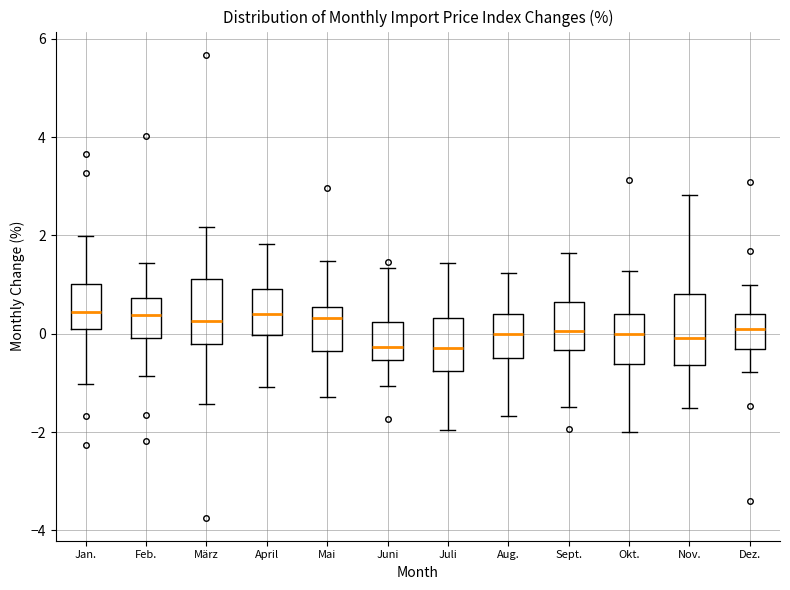

Reading left to right, transcribe this box plot: for each box, give where its median line is, the range the box spans, and where its two whiskers end, as read against the y-axis. The values are not printed on the chart, so give them approximately, as read against the axis.

Jan.: median 0.4, box 0.2 to 1.0, whiskers -1.0 to 2.0
Feb.: median 0.4, box 0.0 to 0.8, whiskers -0.8 to 1.4
März: median 0.2, box -0.2 to 1.2, whiskers -1.4 to 2.2
April: median 0.4, box 0.0 to 1.0, whiskers -1.0 to 1.8
Mai: median 0.4, box -0.4 to 0.6, whiskers -1.2 to 1.4
Juni: median -0.2, box -0.6 to 0.2, whiskers -1.0 to 1.4
Juli: median -0.2, box -0.8 to 0.4, whiskers -2.0 to 1.4
Aug.: median 0.0, box -0.4 to 0.4, whiskers -1.6 to 1.2
Sept.: median 0.0, box -0.4 to 0.6, whiskers -1.4 to 1.6
Okt.: median 0.0, box -0.6 to 0.4, whiskers -2.0 to 1.2
Nov.: median 0.0, box -0.6 to 0.8, whiskers -1.4 to 2.8
Dez.: median 0.0, box -0.4 to 0.4, whiskers -0.8 to 1.0